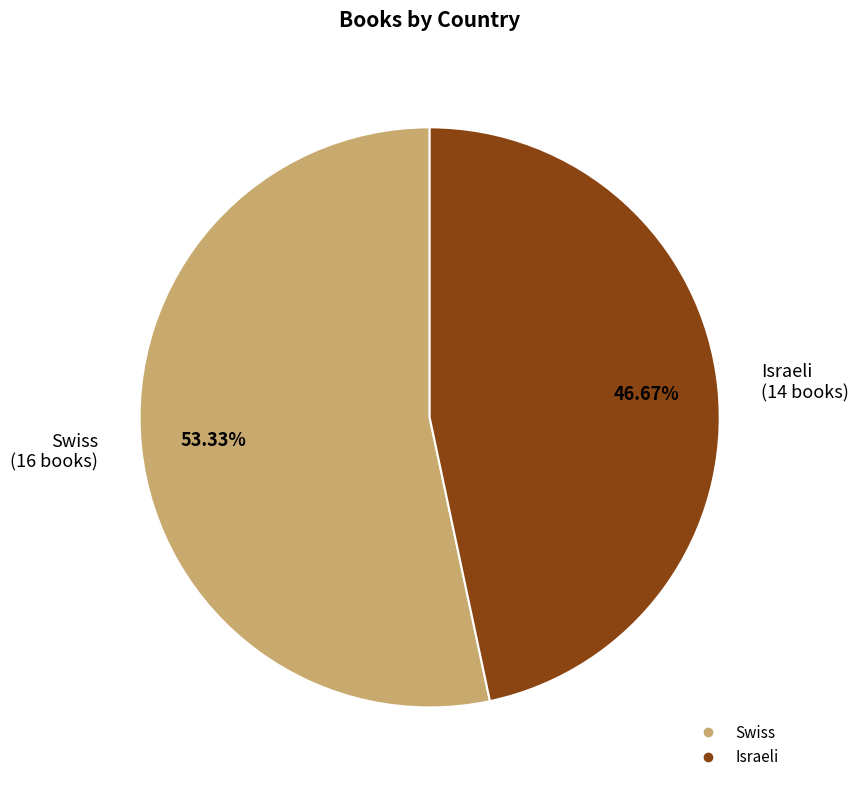

Which category accounts for the majority?

Swiss